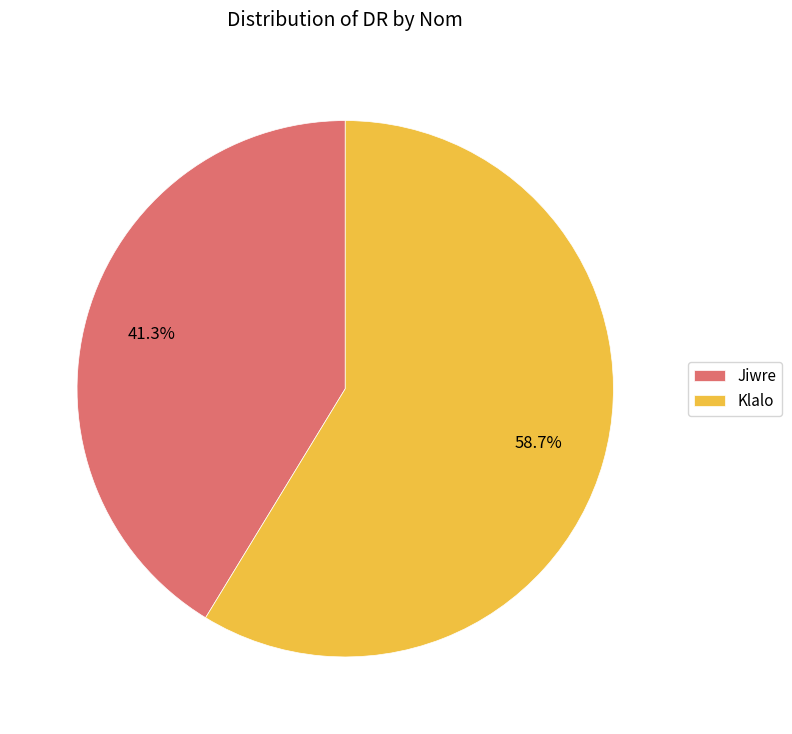

Do Jiwre and Klalo together represent more than half of the pie?

Yes